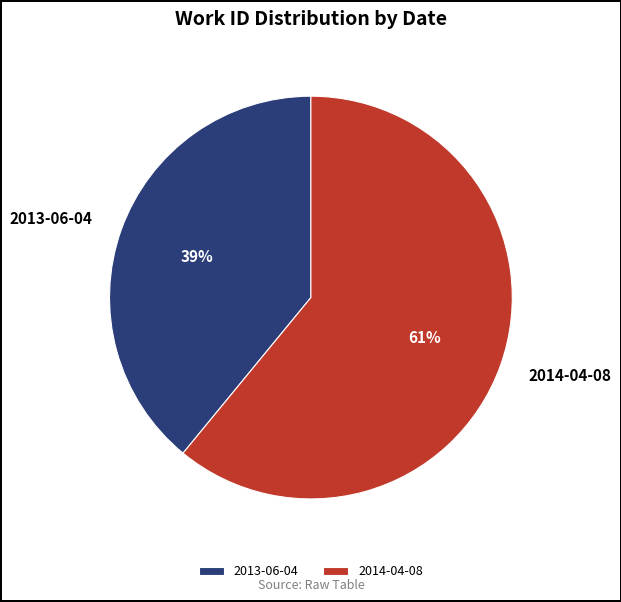

Which slice is the smallest?

2013-06-04